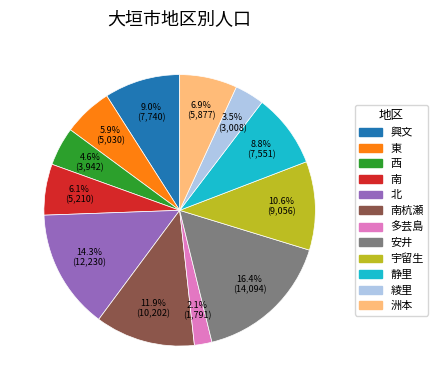

Approximately how many times larger is the value at 洲本 compared to 東?

1.2